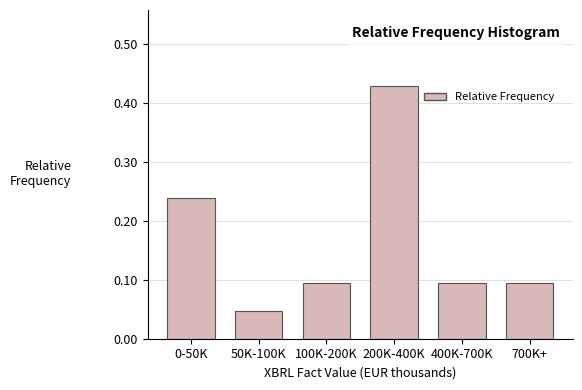

Which has a higher value, 100K-200K or 50K-100K?

100K-200K